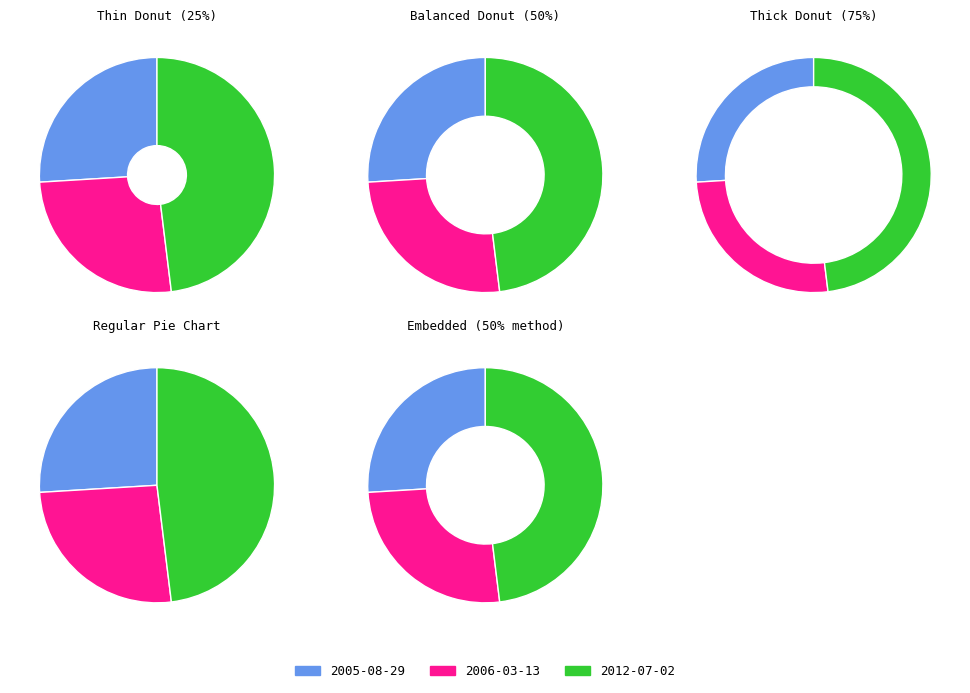

True or false: 2012-07-02 accounts for 48% of the total.

True